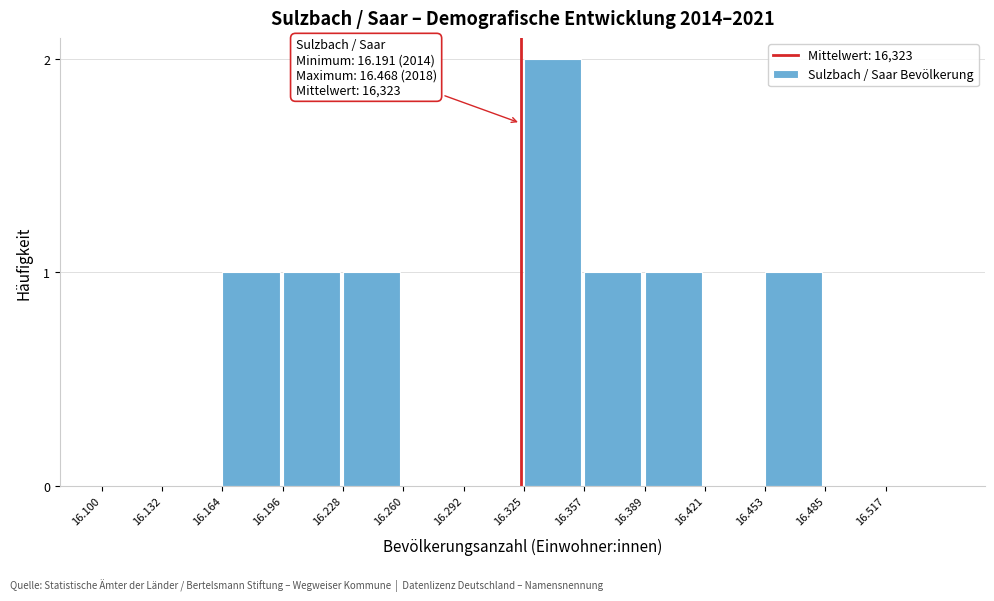

Reading left to right, what are all the values shown in this chart?

16.100=0	16.132=0	16.164=1	16.196=1	16.228=1	16.260=0	16.292=0	16.325=2	16.357=1	16.389=1	16.421=0	16.453=1	16.485=0	16.517=0